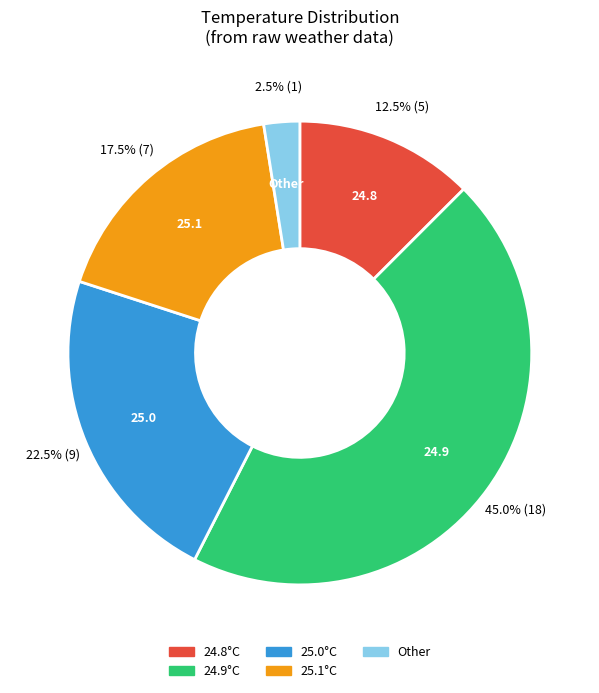

Does any single category account for the majority?

No